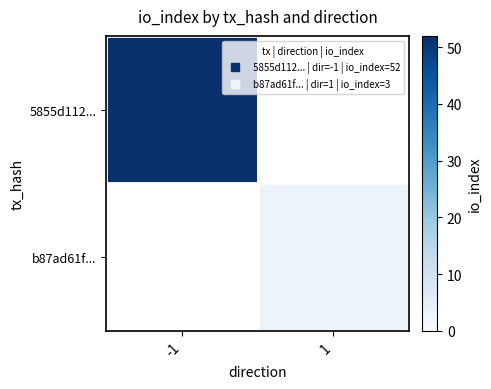

At 1, list the series in order from largest to smallest.

b87ad61f..., 5855d112...